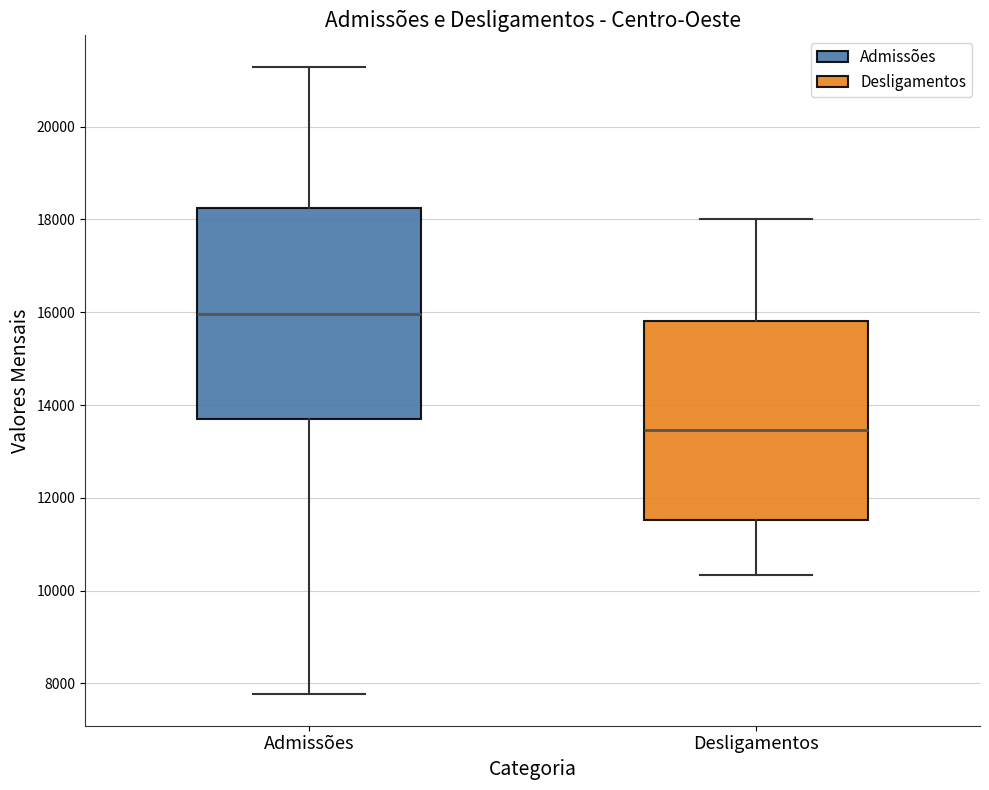

Where is the lower edge of the box for Desligamentos on the y-axis? The values are not printed on the chart, so give them approximately, as read against the axis.

11600